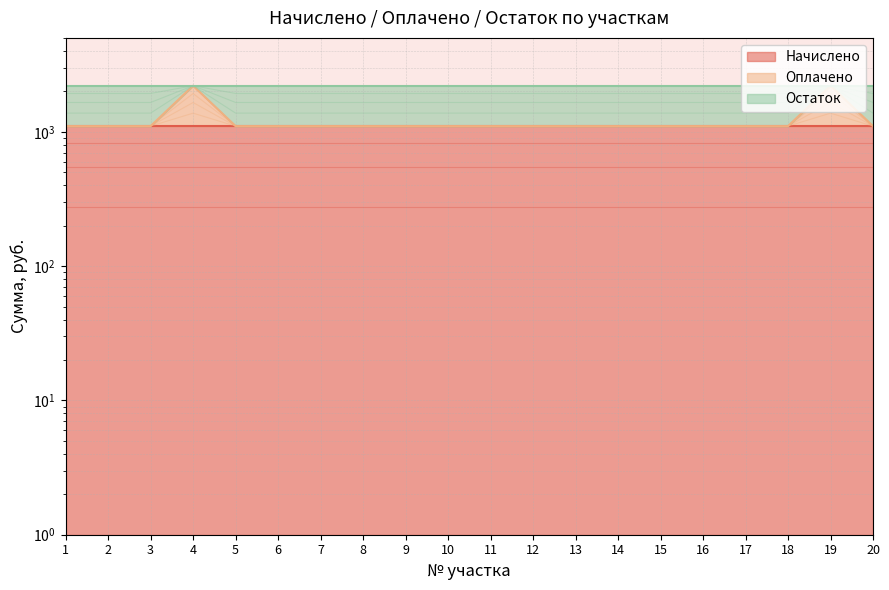

At which category does Оплачено reach its first local peak?

4